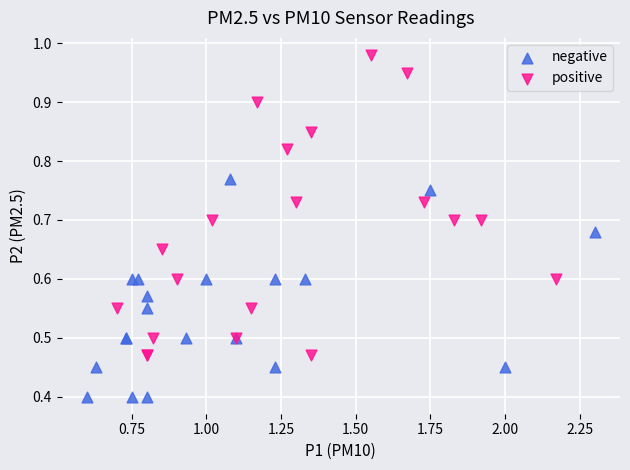

Which series contains the highest Y value?

positive